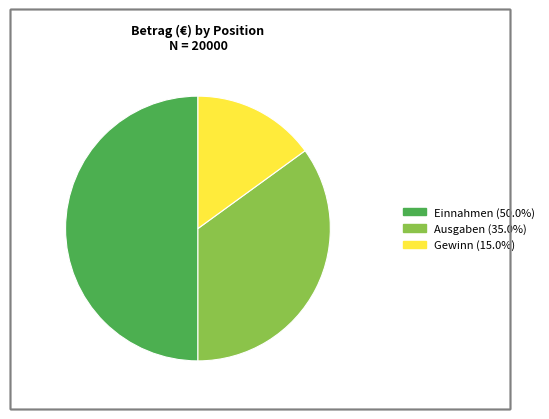

Which slice is the smallest?

Gewinn